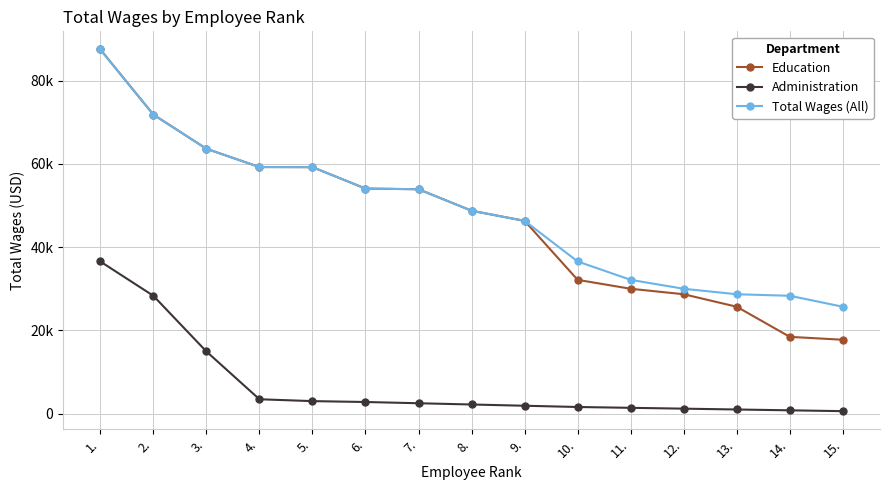

Which has a higher value, 9. or 8.?

8.